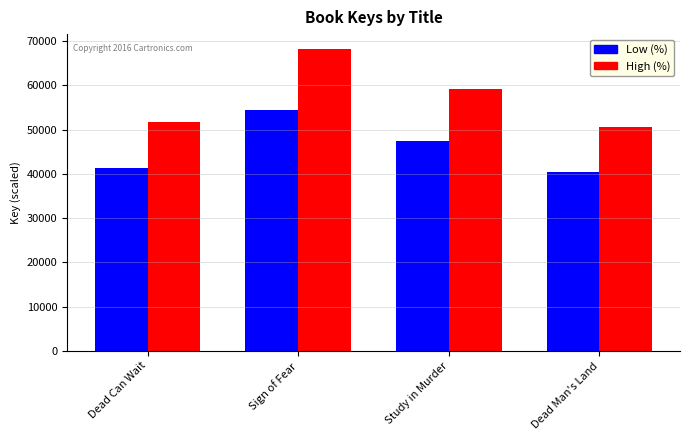

What is the sum of the High (%) values at Dead Can Wait and Sign of Fear?

119976.9